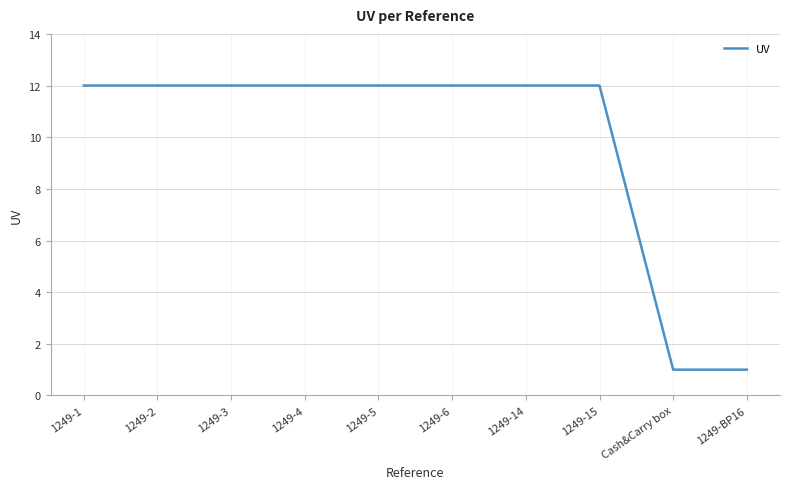

What is the difference between the maximum and minimum values?

11